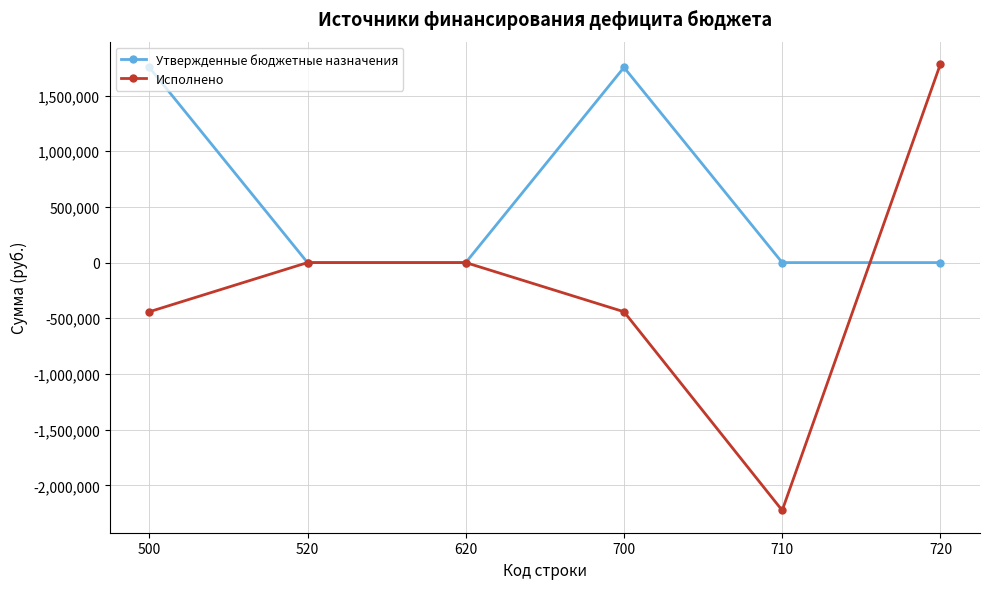

What is the lowest value of the Исполнено series?

-2225402.7